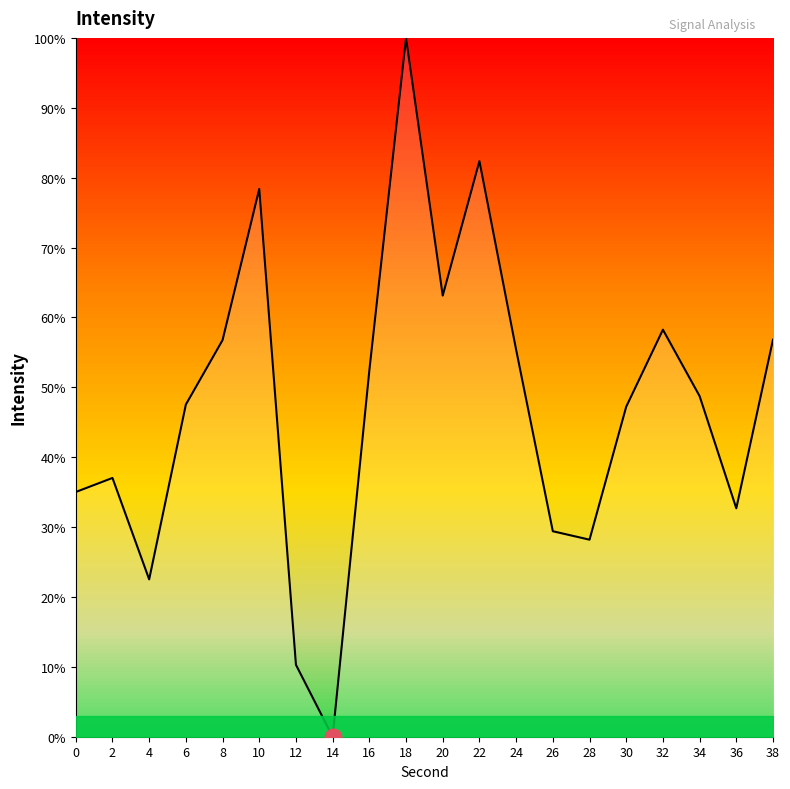

What value does the data have at 20?

63.1